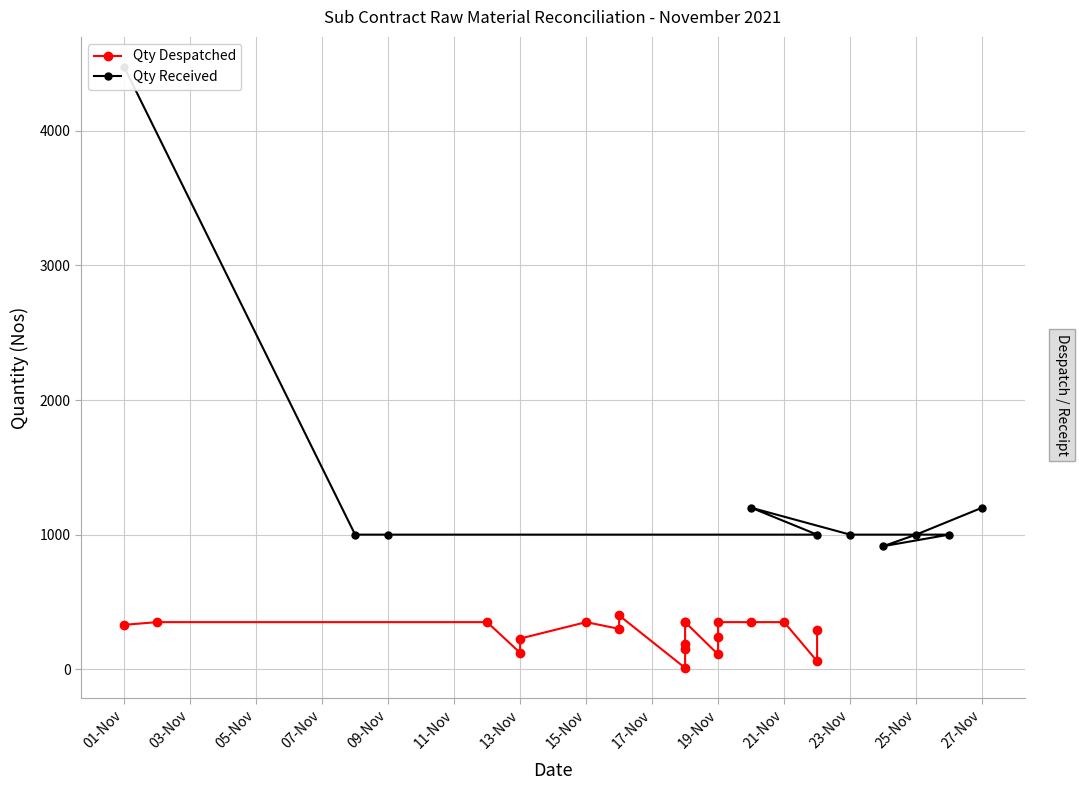

How many values exceed 330?

9